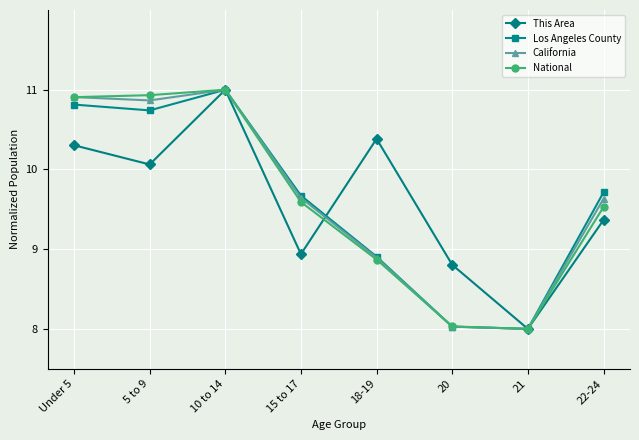

What is the spread (max minus min) of values at 22-24?

0.3